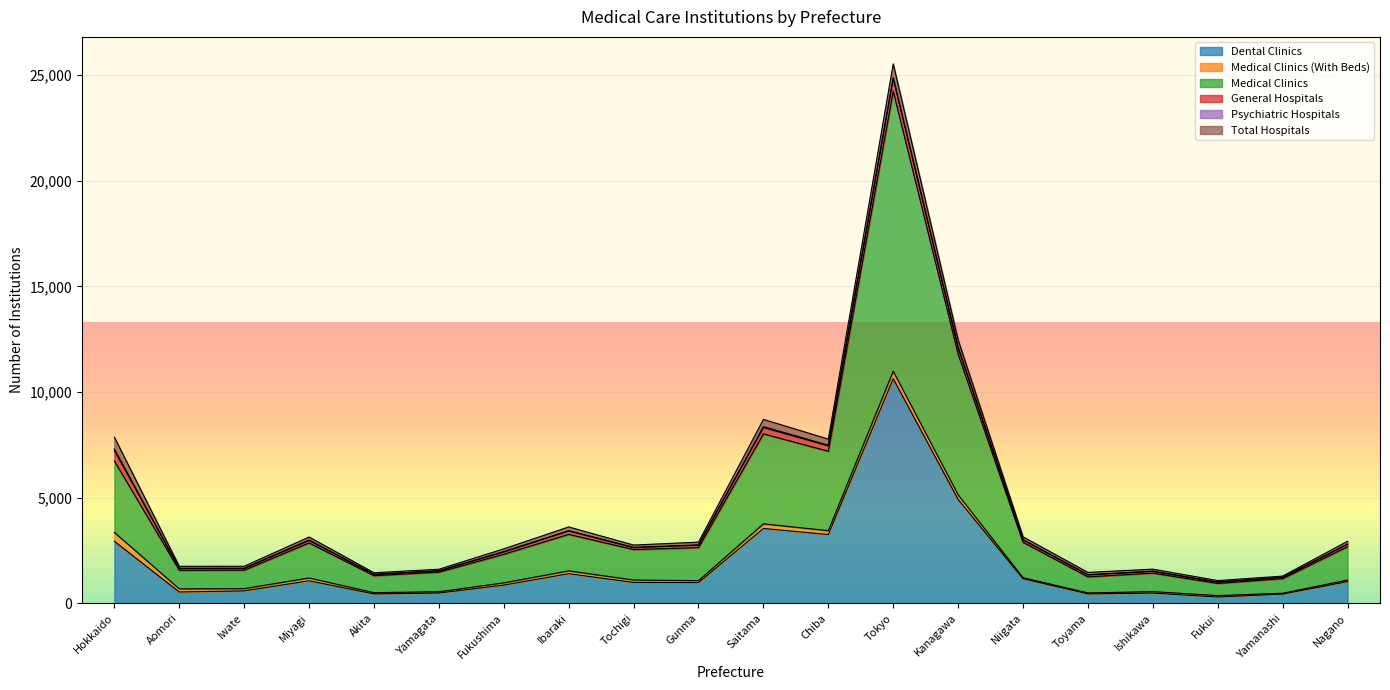

Which category has the highest value in the Medical Clinics series?

Tokyo